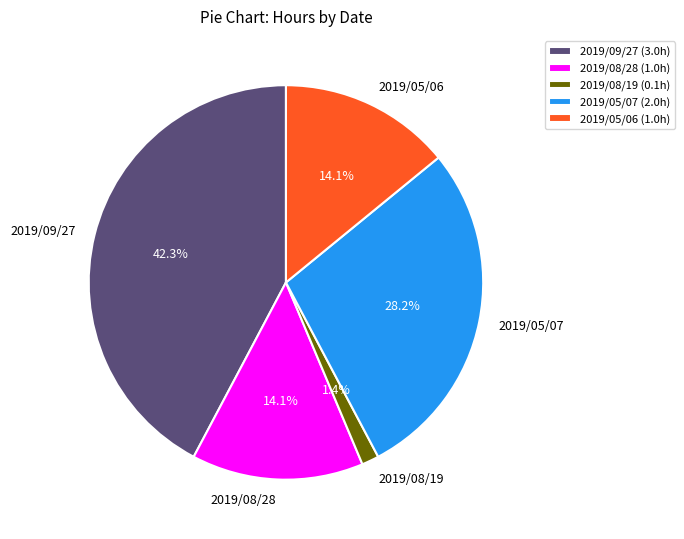

How much of the chart is everything except 2019/08/28?

85.9%